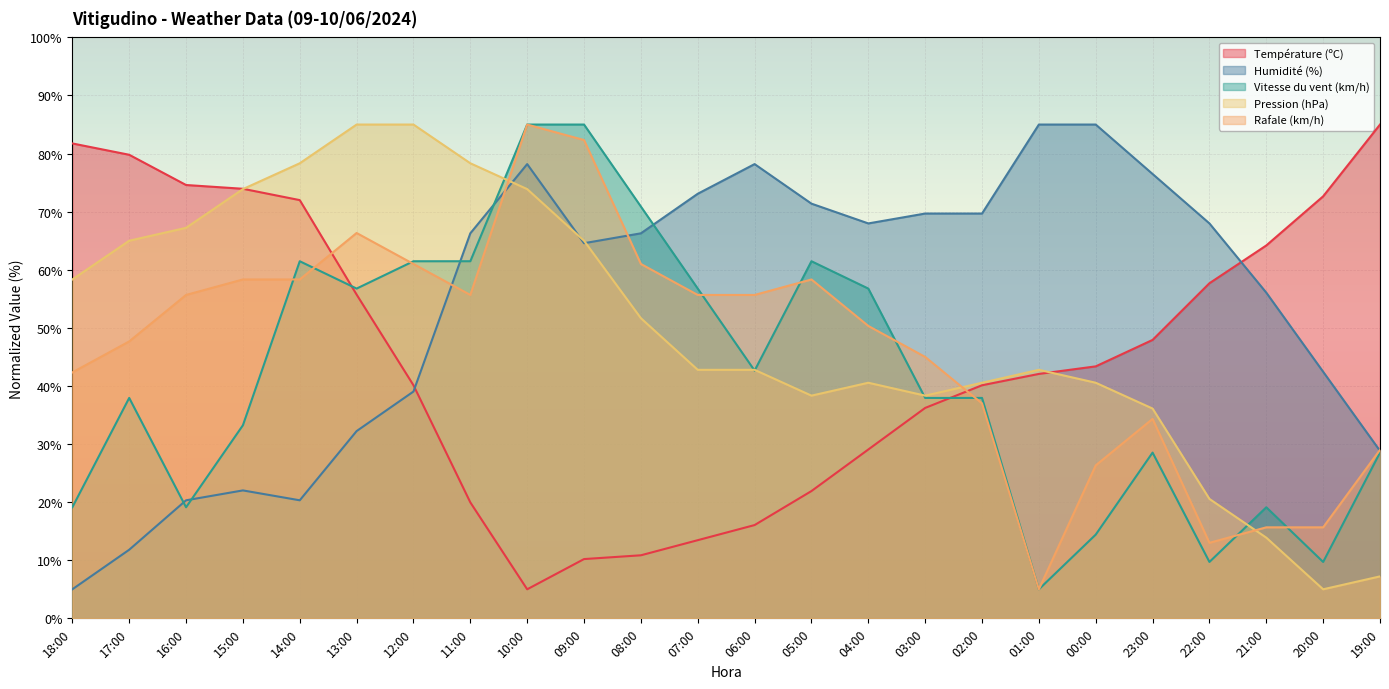

What is the label of the 16th point from the left?

03:00